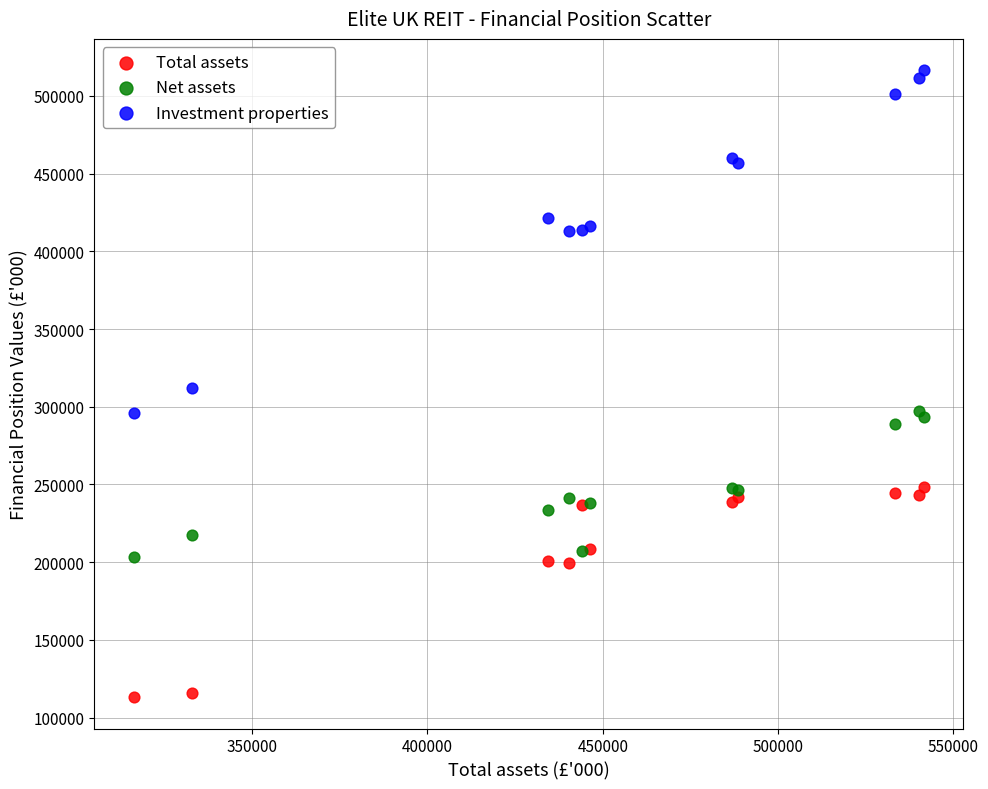

Which series reaches the maximum Y coordinate?

Investment properties